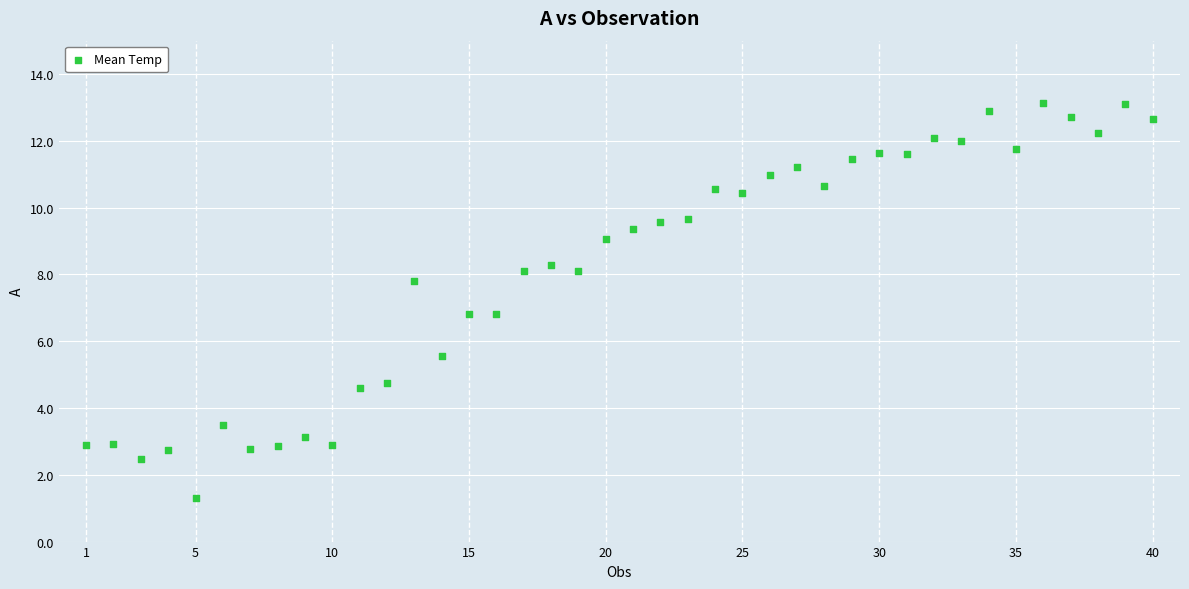

What is the range of Y values (max minus min)?

11.9